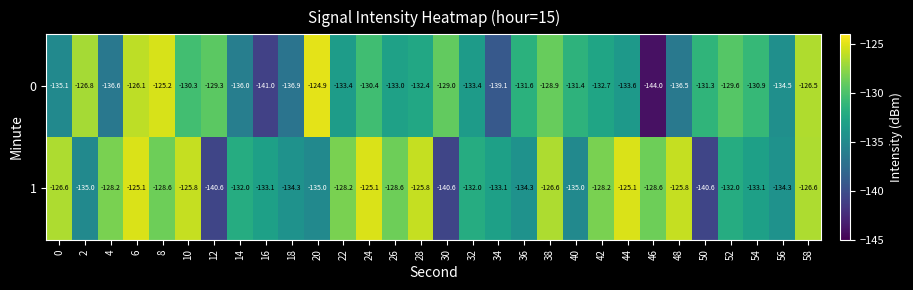

Which series changed the most between 10 and 52?

1